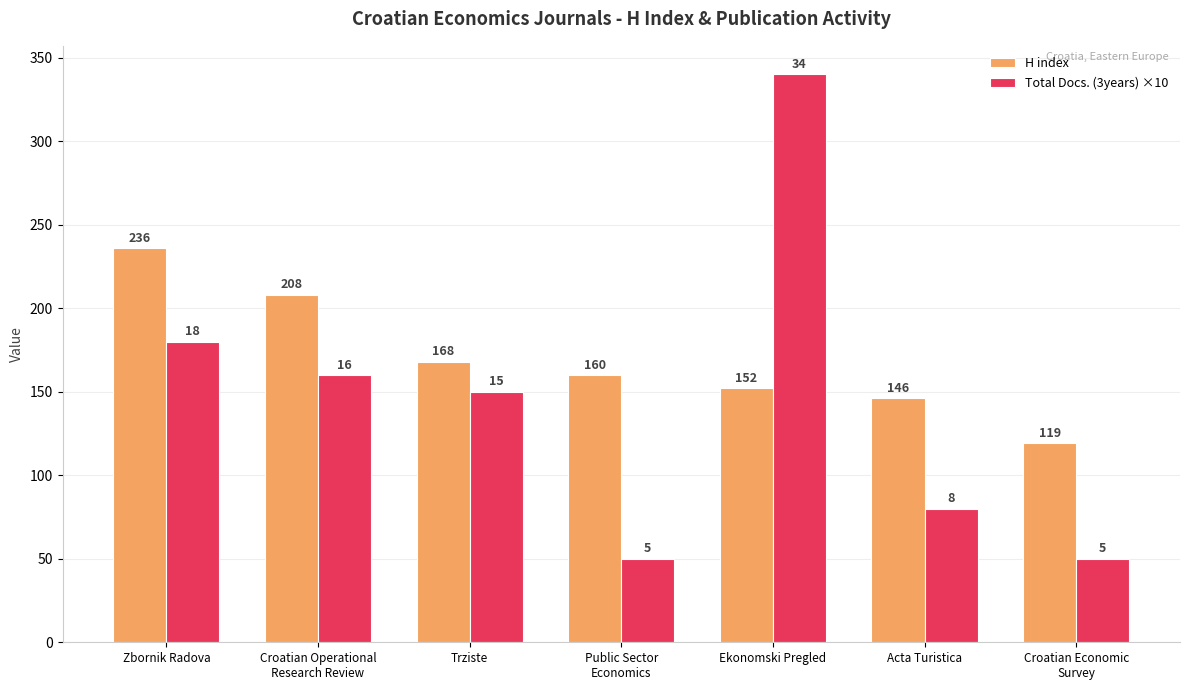

What is the difference between the Total Docs. (3years) ×10 values at Zbornik Radova and Croatian Operational
Research Review?

20